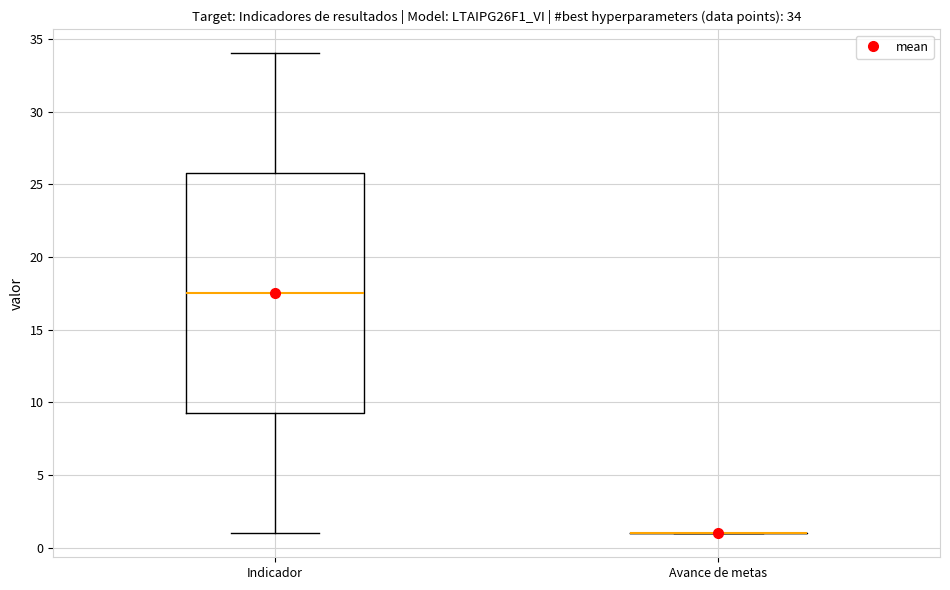

Which box is the tallest, from its lower edge to its upper edge?

Indicador